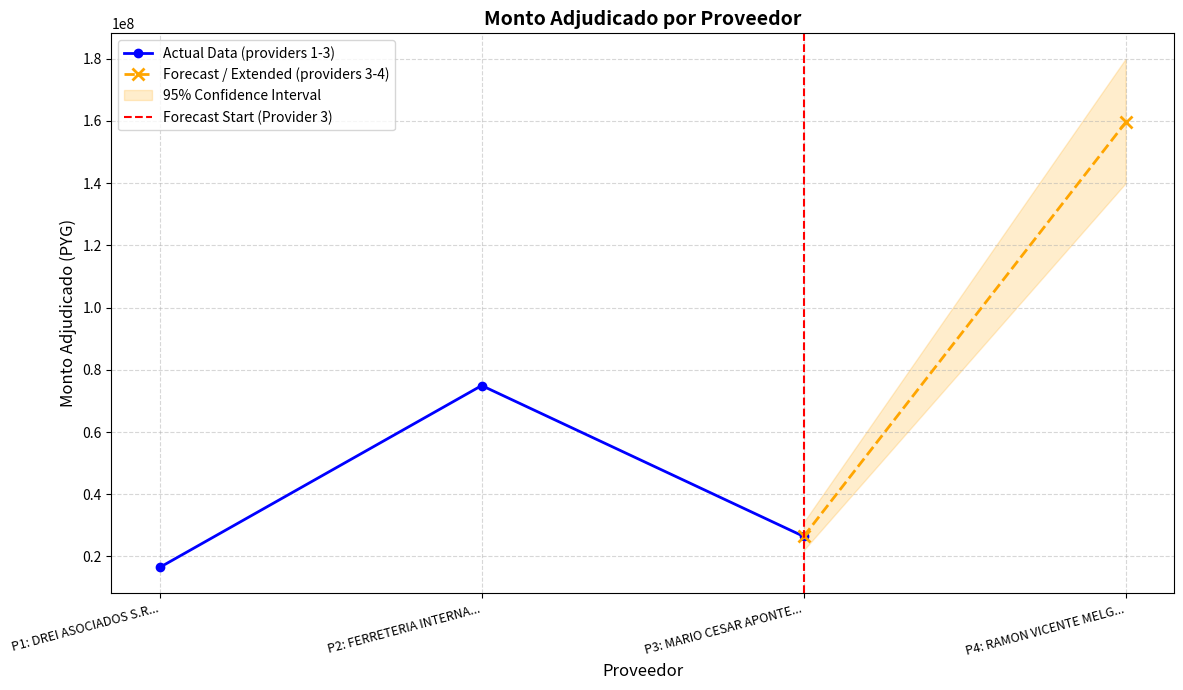

What is the value of the 3rd point from the left?

26449330